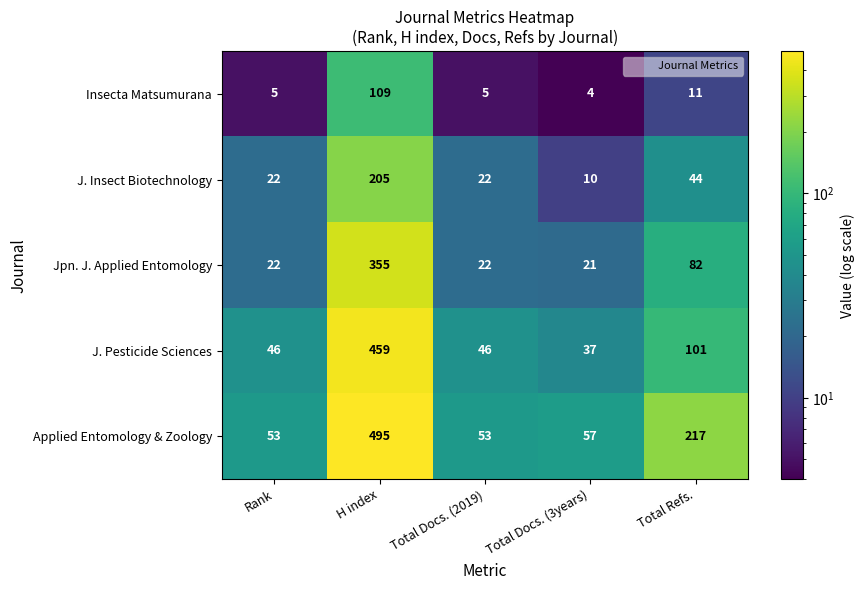

Reading right to left, list all the values displayed in this chart.

Insecta Matsumurana: 11	4	5	109	5
J. Insect Biotechnology: 44	10	22	205	22
Jpn. J. Applied Entomology: 82	21	22	355	22
J. Pesticide Sciences: 101	37	46	459	46
Applied Entomology & Zoology: 217	57	53	495	53